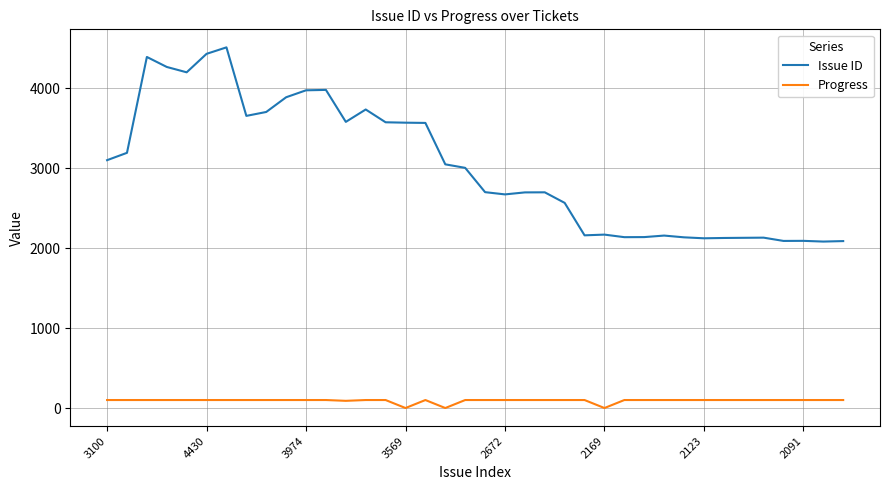

What is the average value of the Progress series?

92